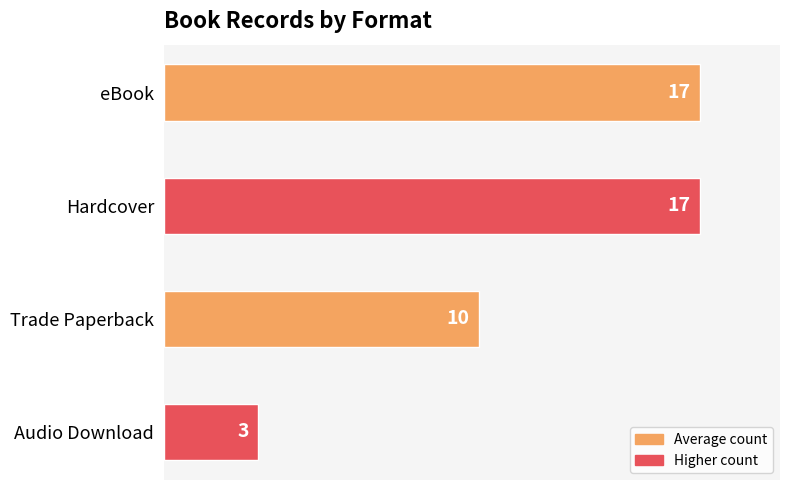

What is the difference between the second highest and second lowest values?

7